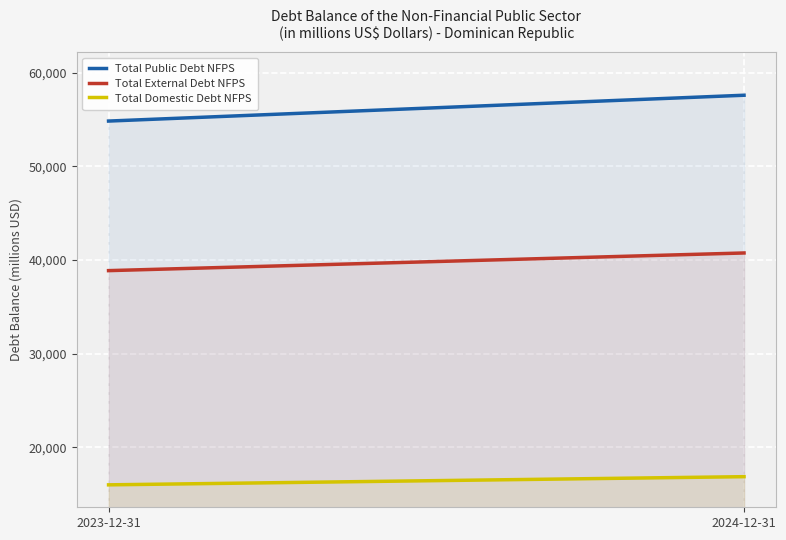

What is the label of the 1st point from the right?

2024-12-31